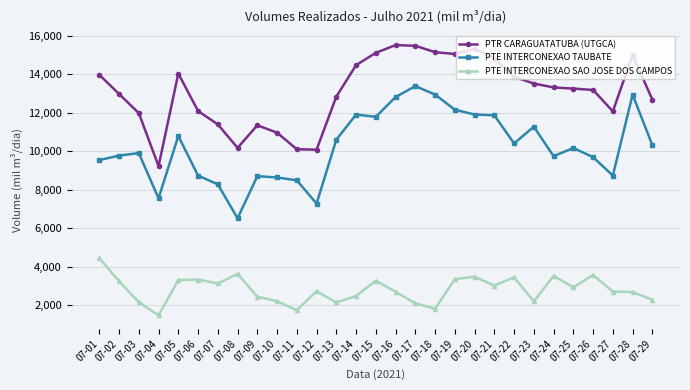

Rank the series by their maximum value, from highest to lowest.

PTR CARAGUATATUBA (UTGCA), PTE INTERCONEXAO TAUBATE, PTE INTERCONEXAO SAO JOSE DOS CAMPOS